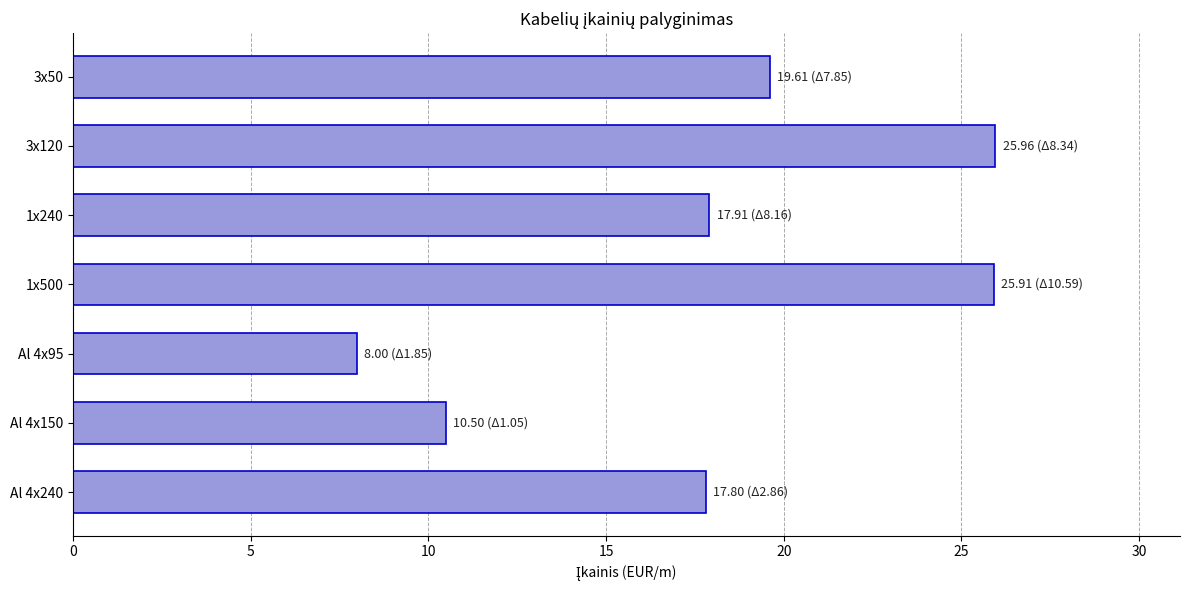

What is the ratio of the value at Al 4x95 to the value at Al 4x150?

0.8